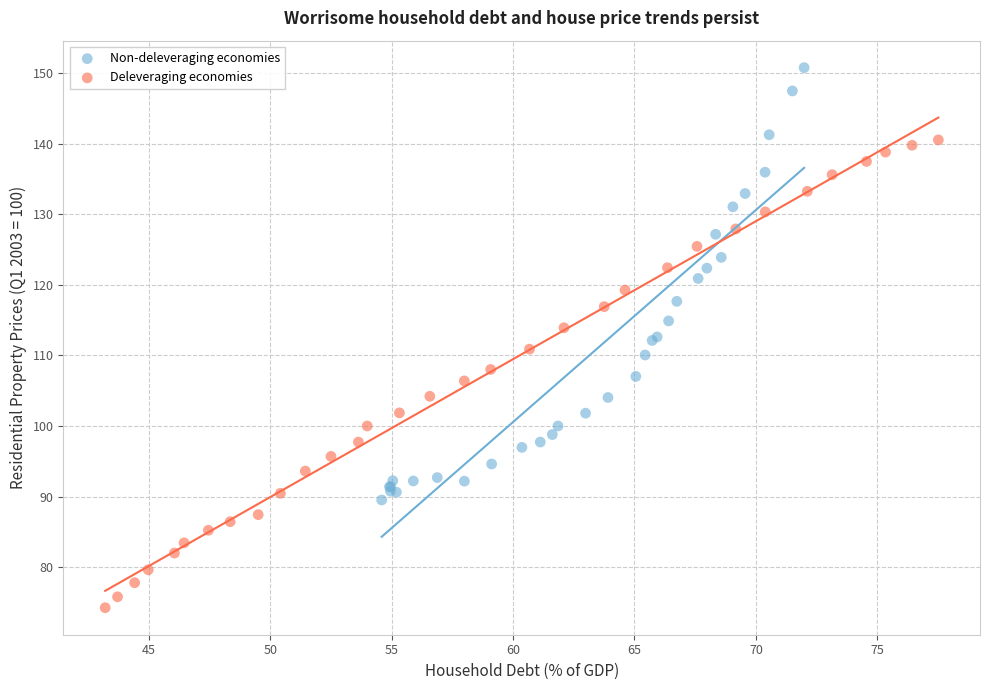

What are all the series names shown in the legend?

Non-deleveraging economies, Deleveraging economies